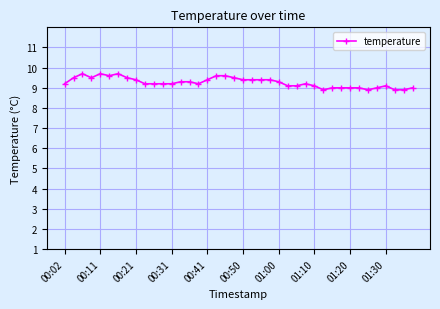

What is the smallest value displayed?

8.9